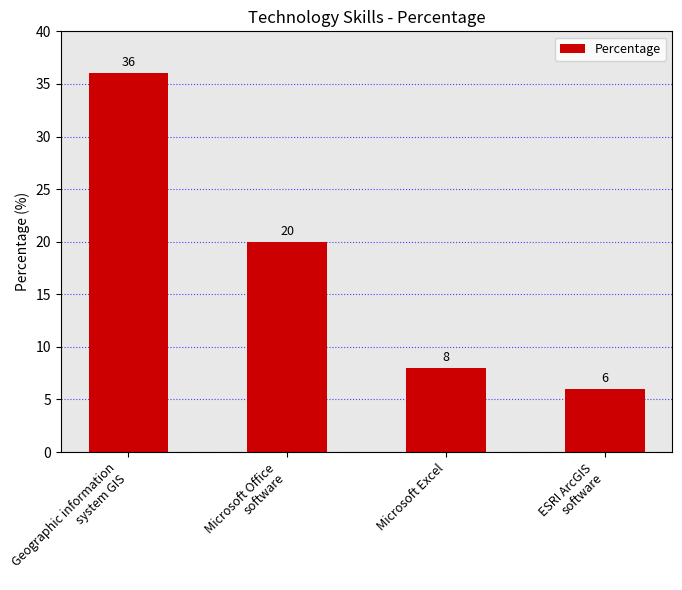

How many bars are there in total?

4